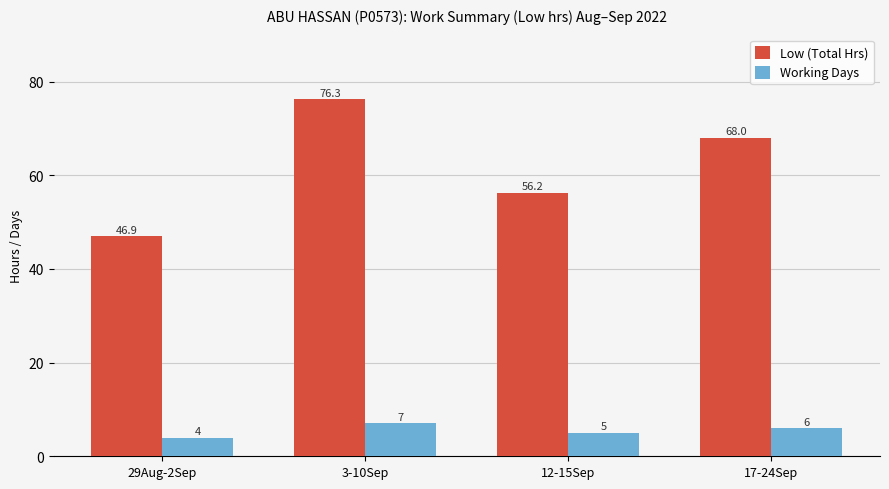

What are all the series names shown in the legend?

Low (Total Hrs), Working Days